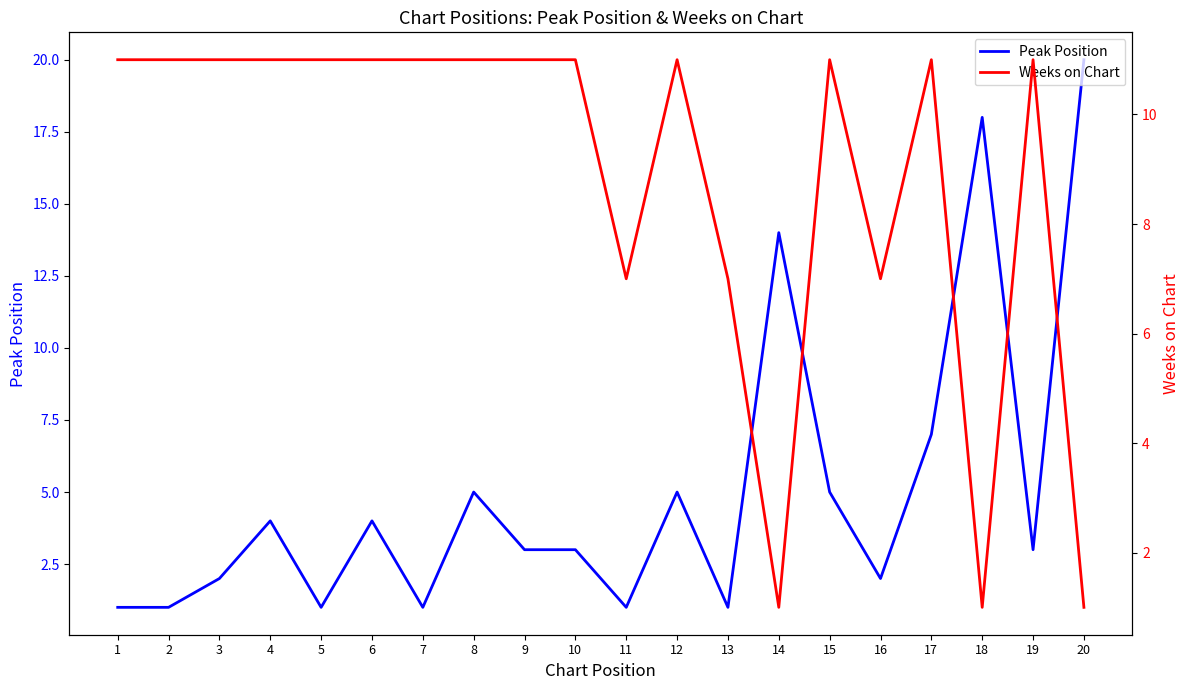

True or false: Weeks on Chart and Peak Position cross at least once.

True